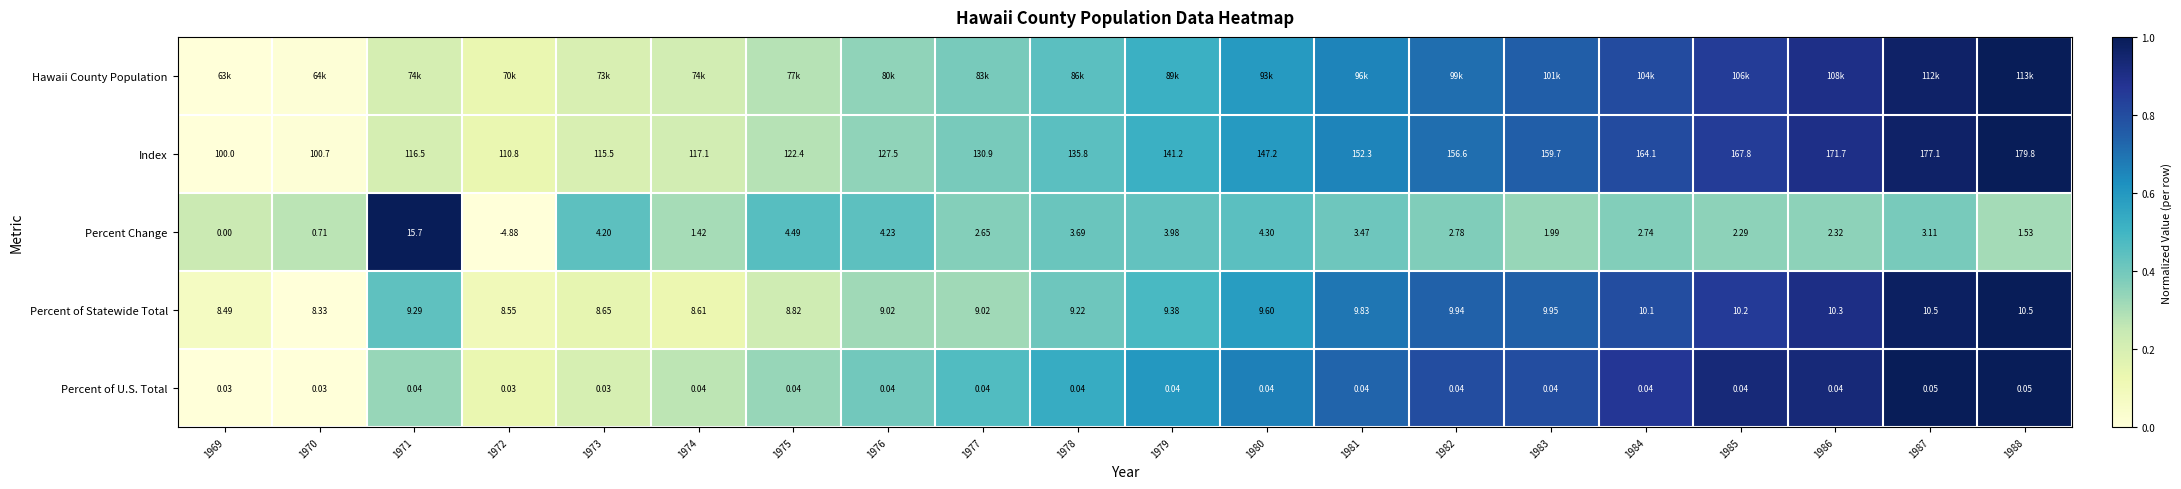

What is the total value across all series at 1980?

2.9